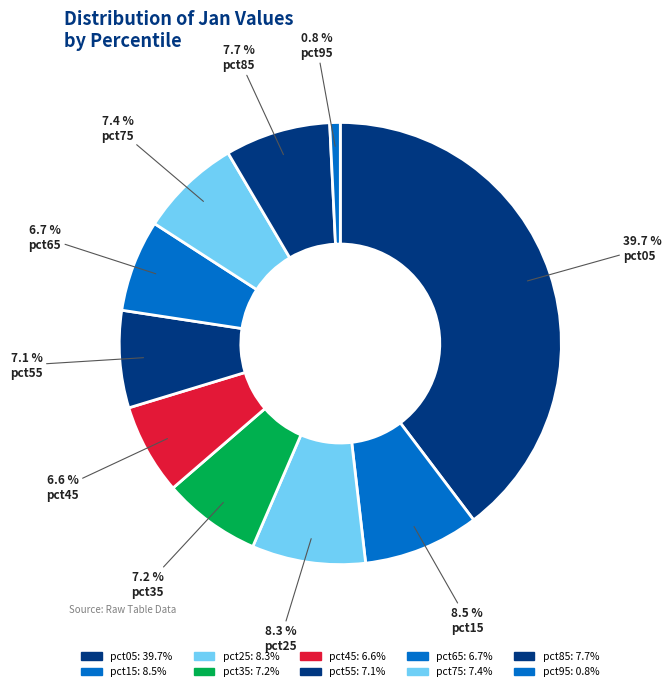

Count the number of slices in the pie.

10